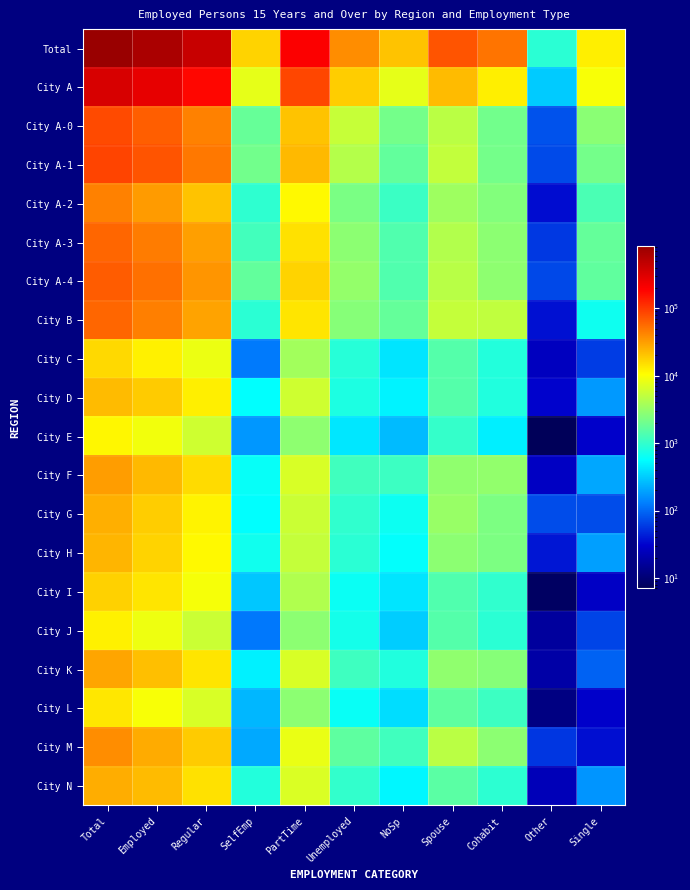

What is the greatest value displayed?

834257